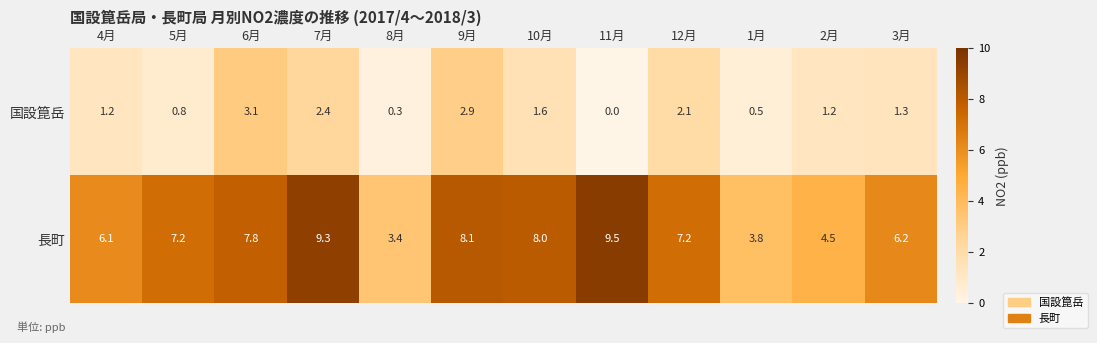

What is the difference between the second highest and second lowest values in the 長町 series?

5.5